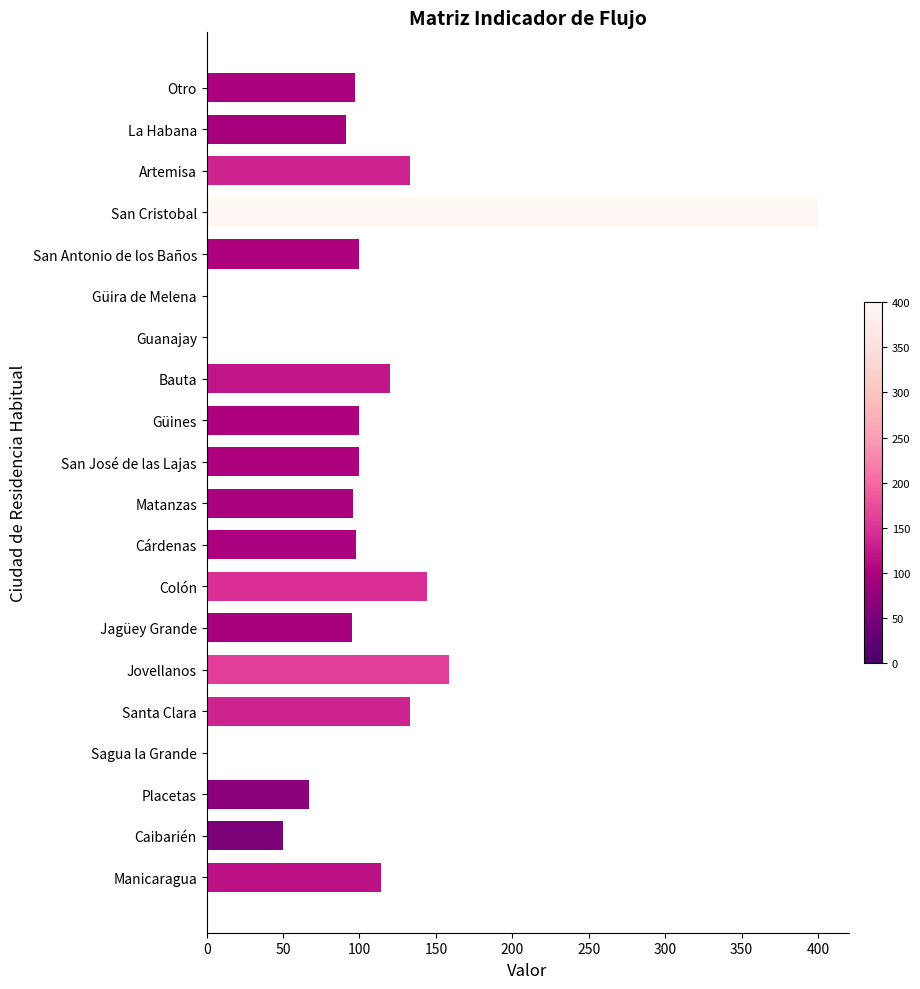

At which label is the value closest to 200?

Jovellanos